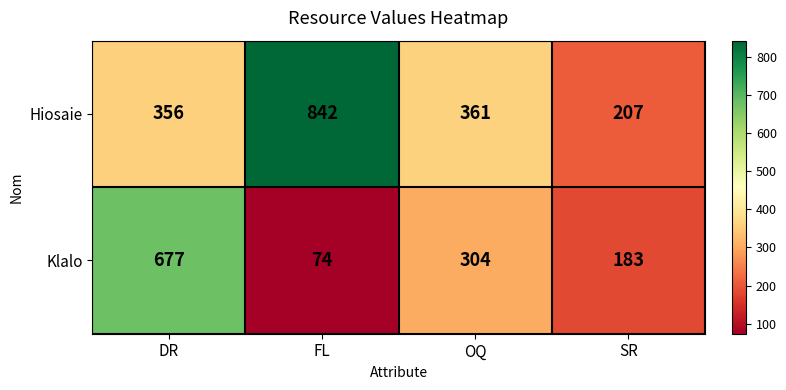

At SR, list the series in order from smallest to largest.

Klalo, Hiosaie